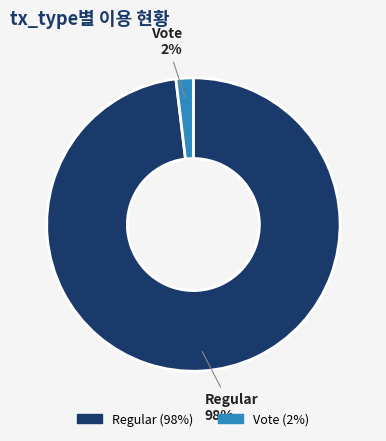

Does Regular account for over 50% of the chart?

Yes